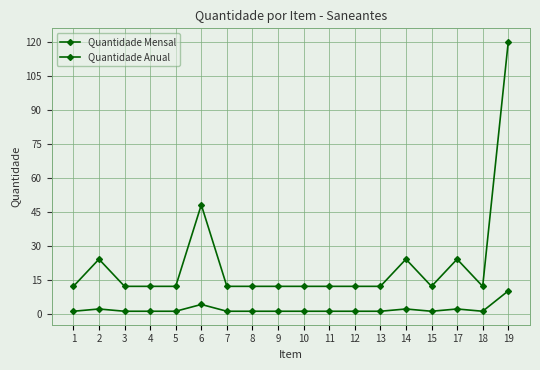

What is the smallest value displayed?

1